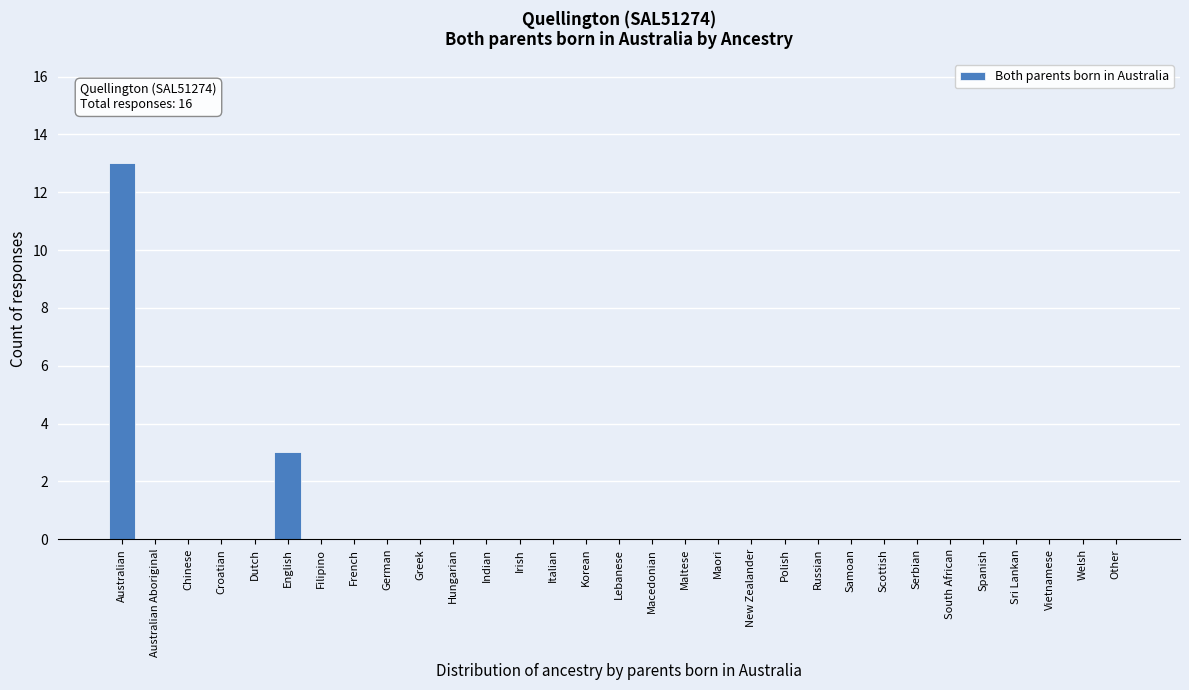

The chart shows a value of 0 at Hungarian. True or false?

True